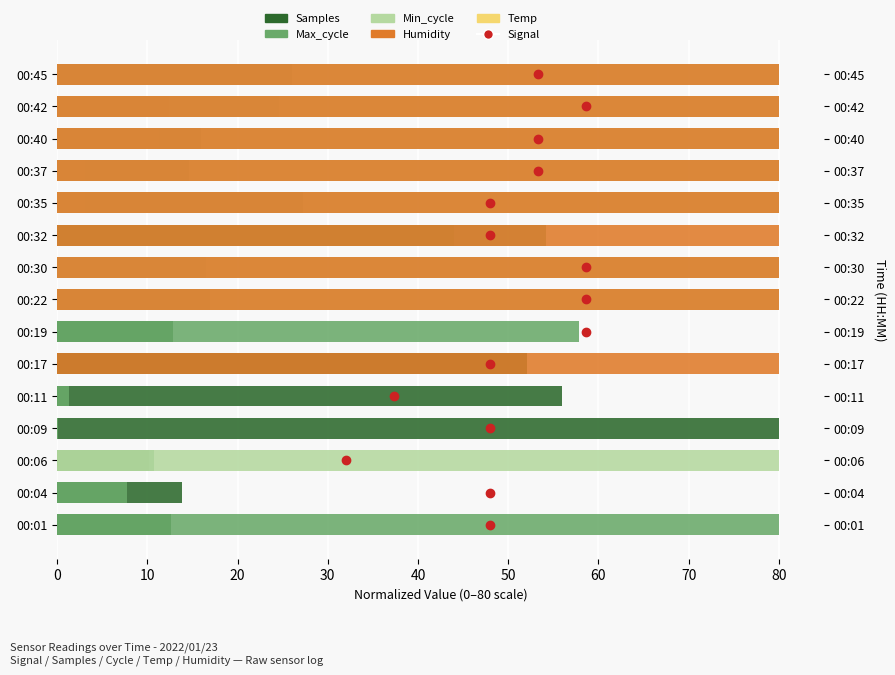

Is it true that Min_cycle equals -34.2 at 00:32?

False